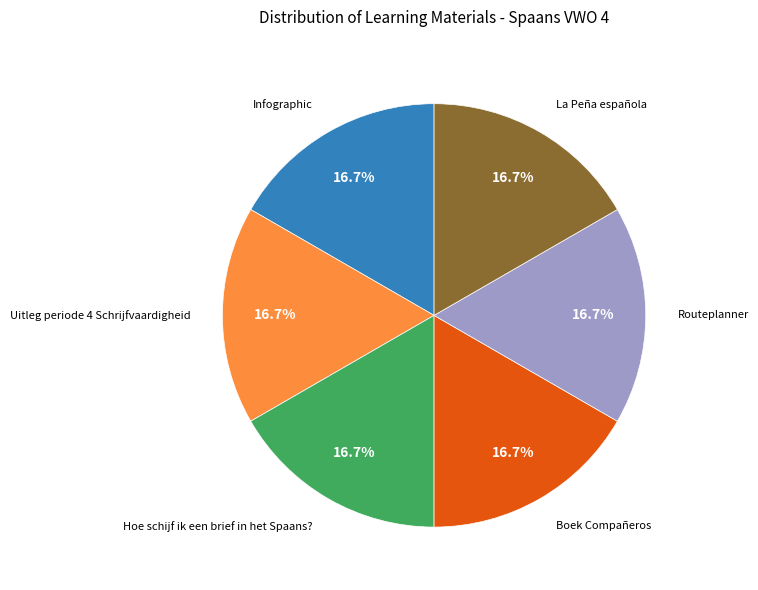

Is there any slice that represents more than half of the pie?

No